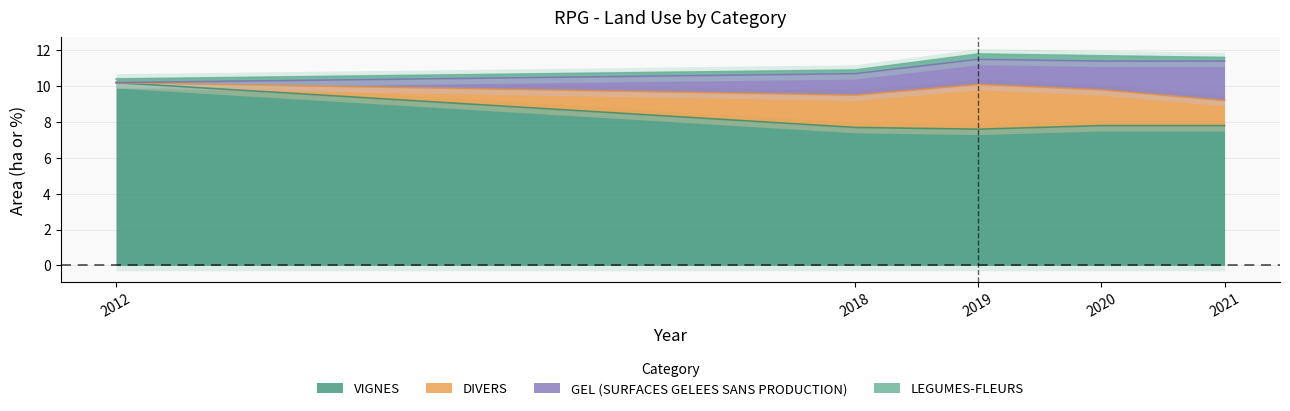

True or false: 2018 and 2021 intersect in this chart.

True